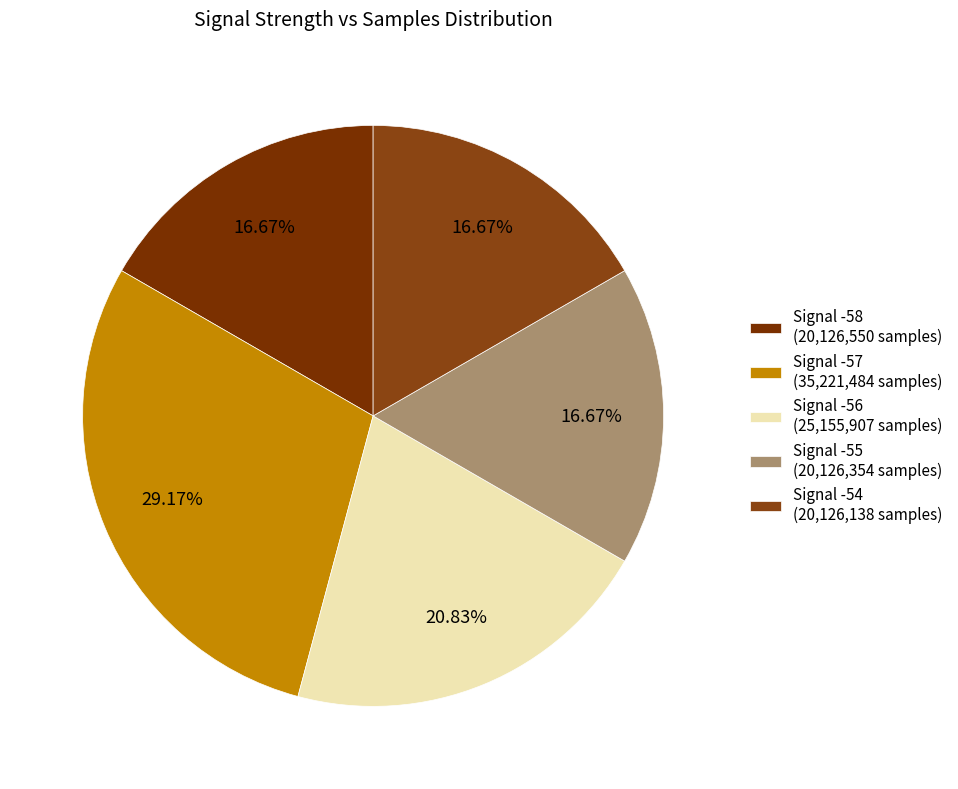

Which slice is the largest?

Signal -57 (35,221,484 samples)